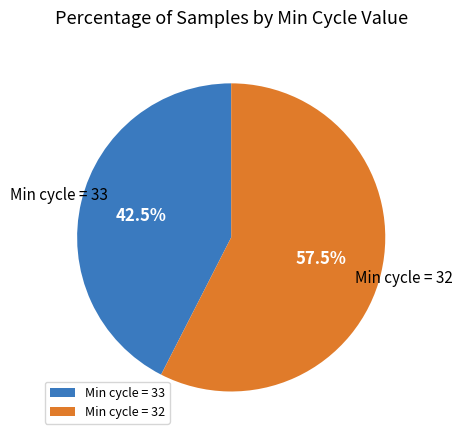

Rank the categories by value from highest to lowest.

Min cycle = 32, Min cycle = 33